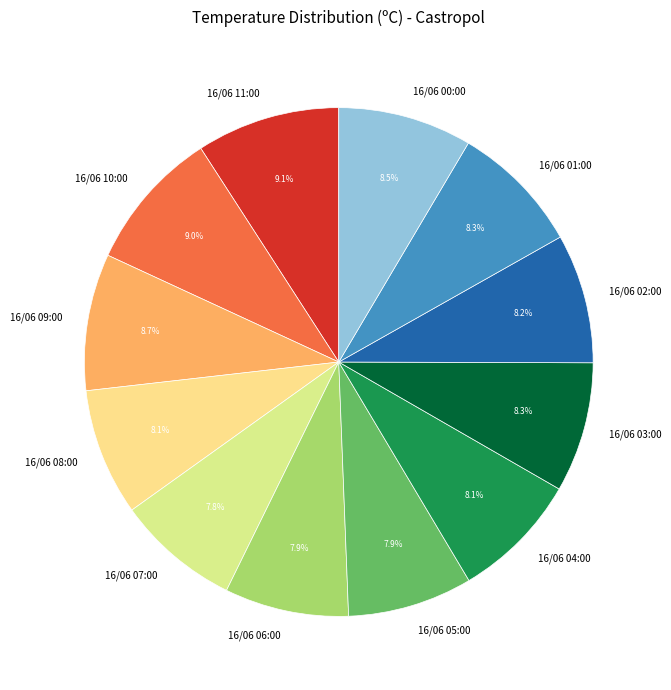

Does any single category account for the majority?

No